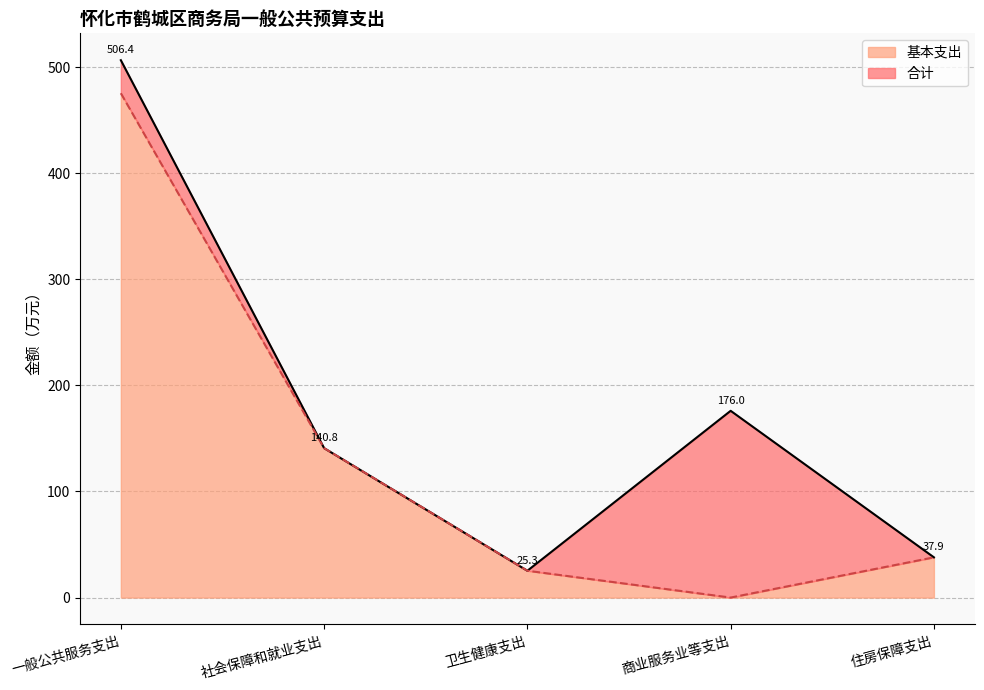

What is the difference between the 基本支出 values at 住房保障支出 and 卫生健康支出?

12.6